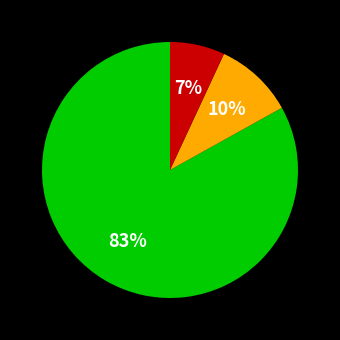

Is there a majority slice in this chart?

Yes